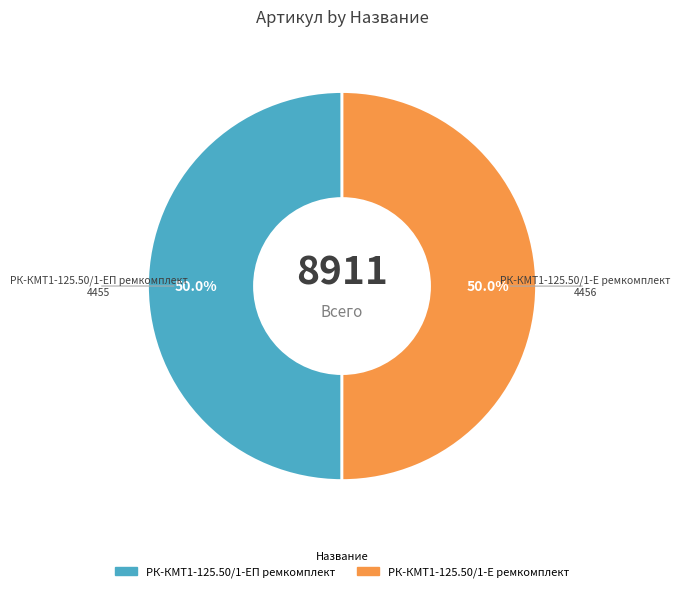

What is the ratio of the value at РК-КМТ1-125.50/1-ЕП ремкомплект to the value at РК-КМТ1-125.50/1-Е ремкомплект?

1.0